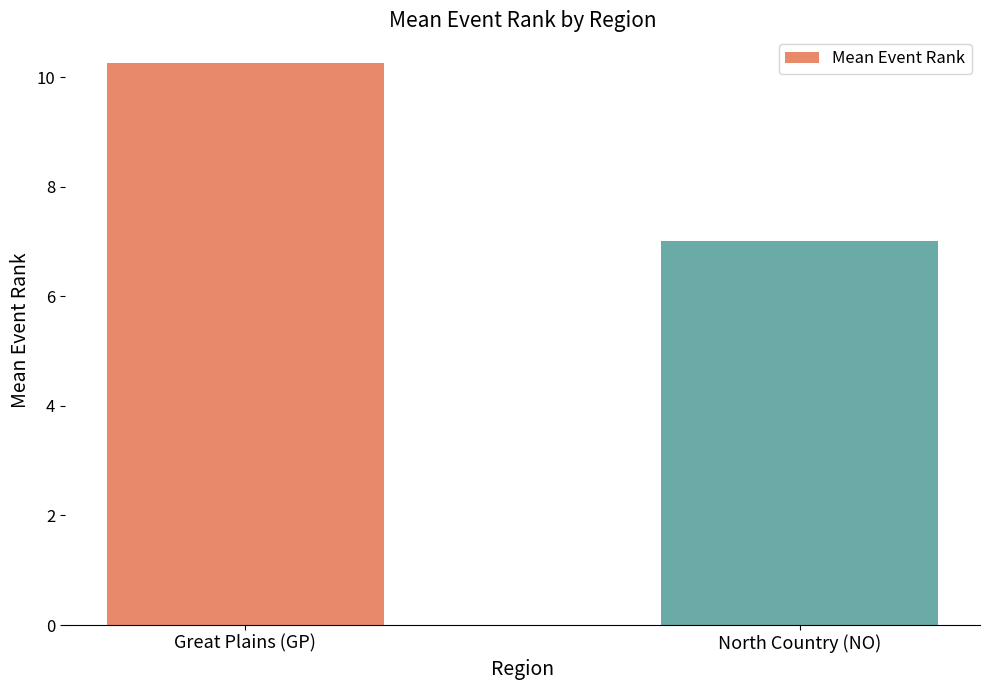

How many data points are less than 10?

1